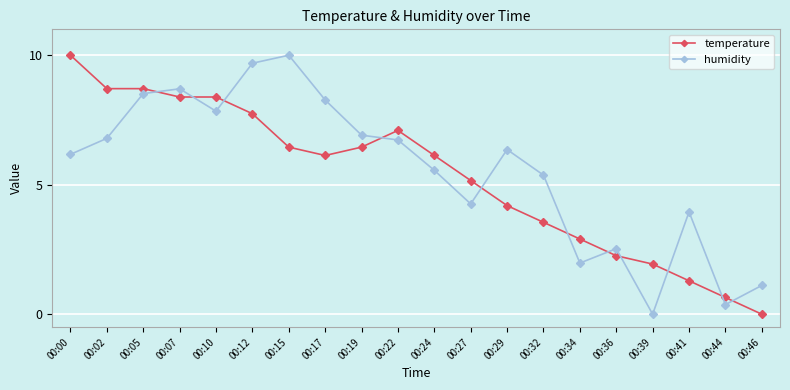

Is it true that temperature equals 2.8 at 00:39?

False